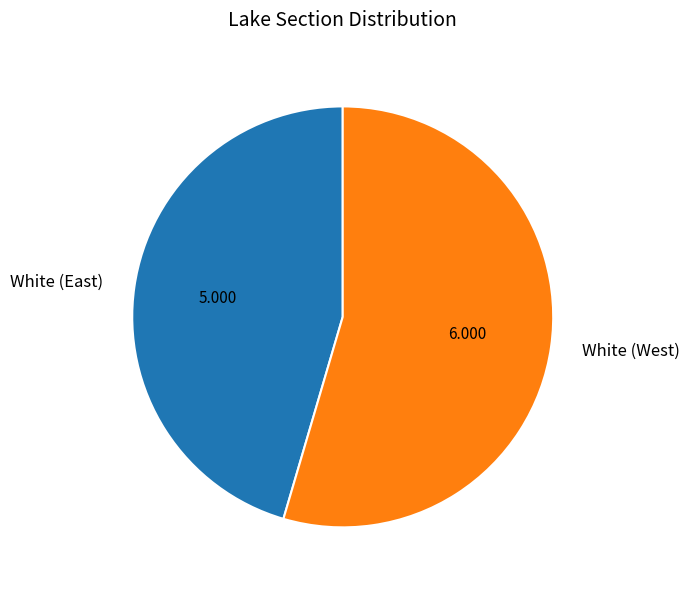

Which slice is the smallest?

White (East)